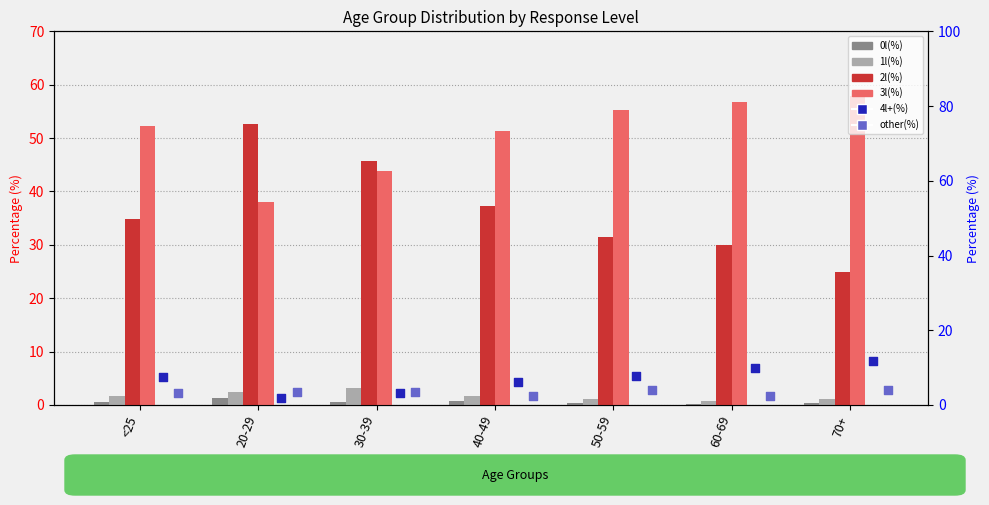

Which series reaches the minimum Y coordinate?

0l(%)